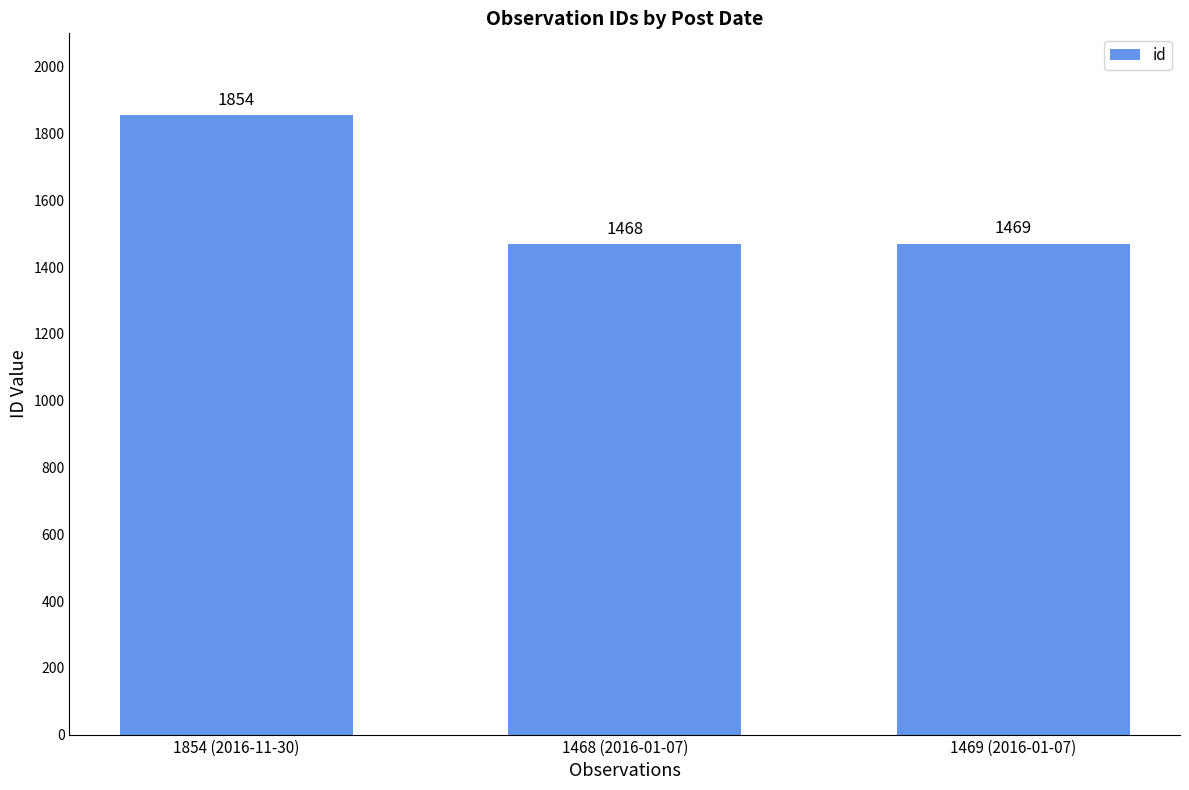

What is the sum of all values?

4791